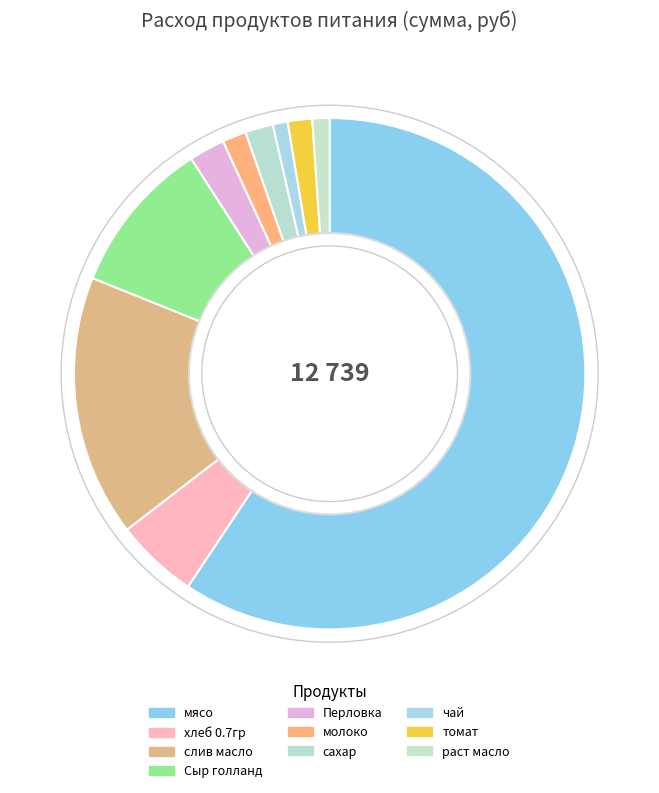

Between молоко and мясо, which is larger?

мясо